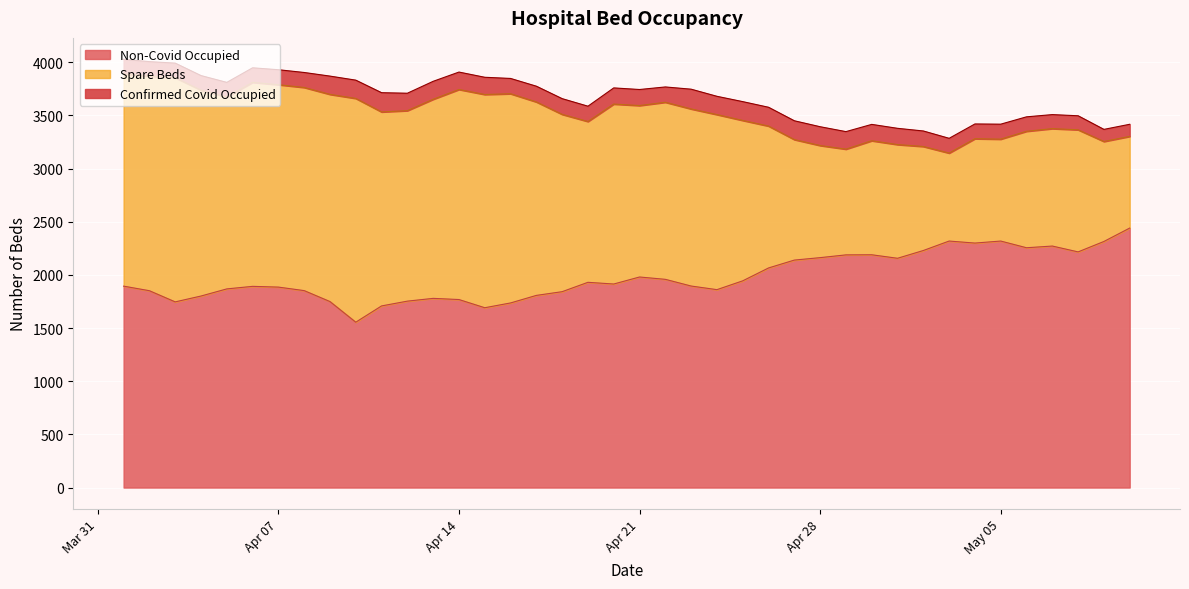

How many data points in Non-Covid Occupied are above 1914?

19